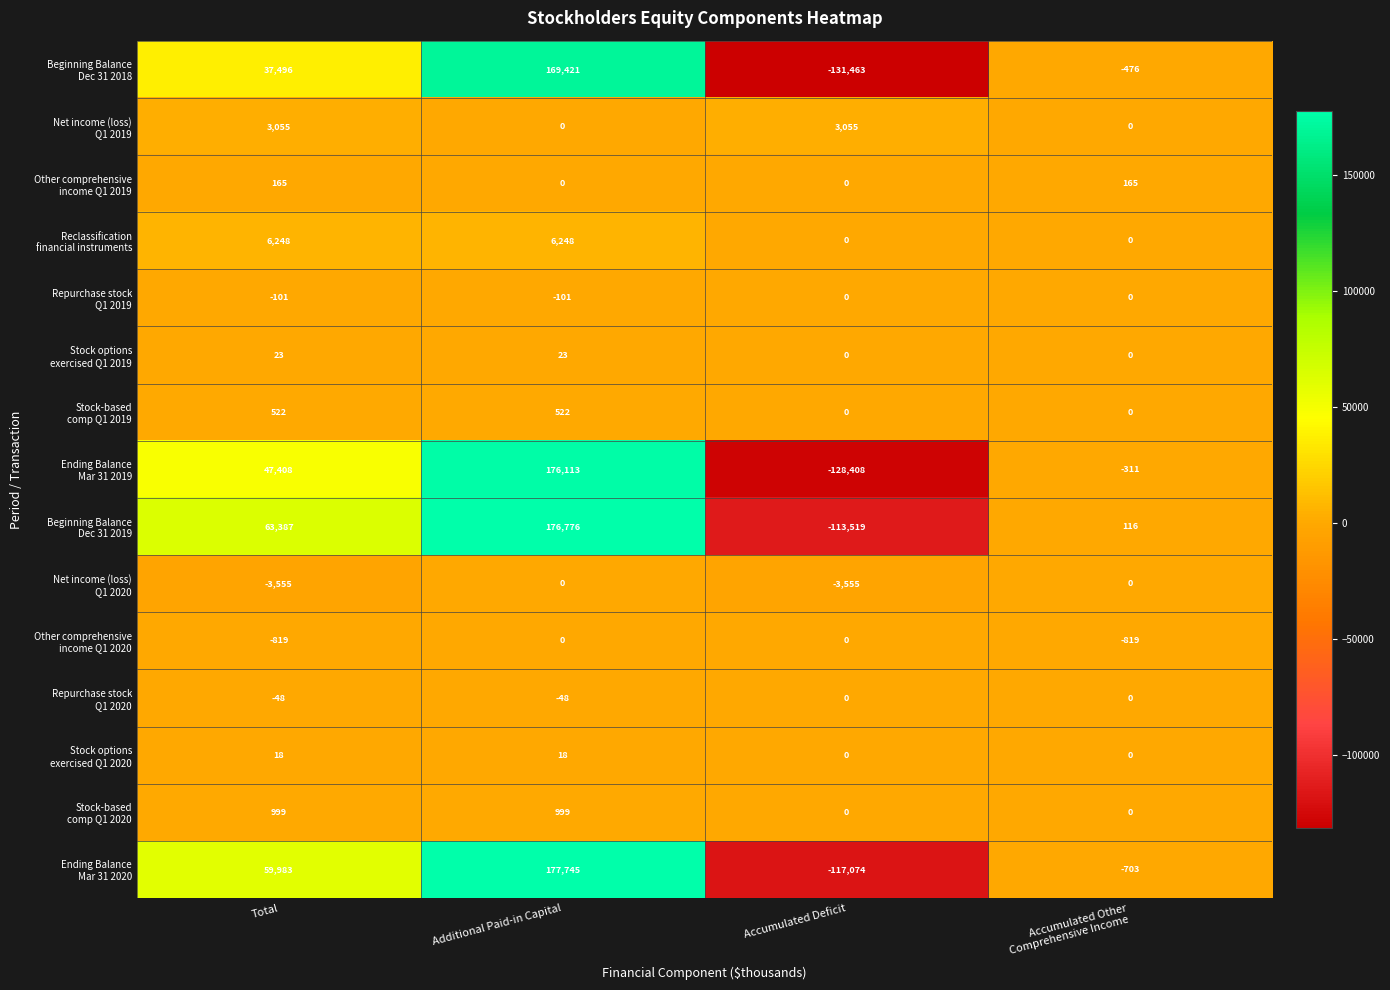

At which category is the sum across all series the highest?

Additional Paid-in Capital